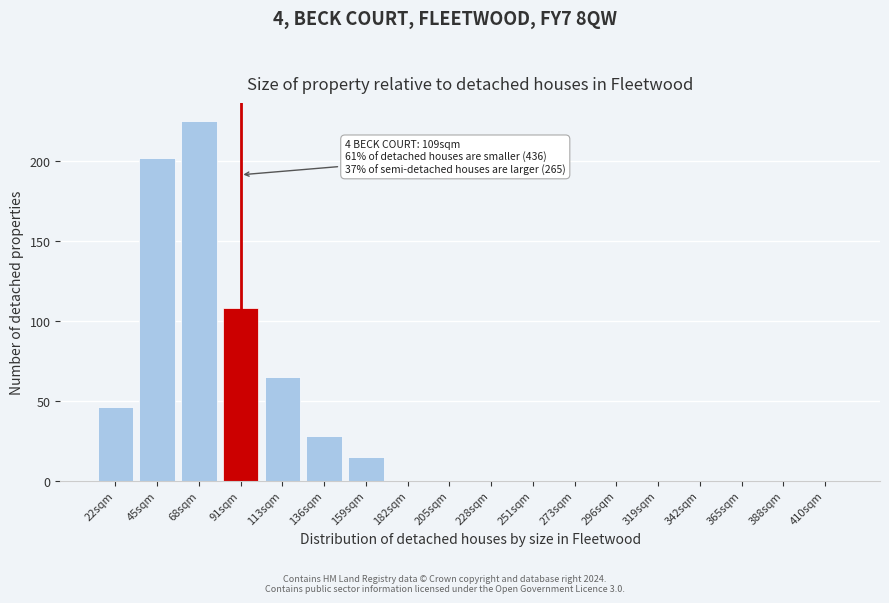

Reading left to right, list all the values displayed in this chart.

22sqm=46	45sqm=202	68sqm=225	91sqm=108	113sqm=65	136sqm=28	159sqm=15	182sqm=0	205sqm=0	228sqm=0	251sqm=0	273sqm=0	296sqm=0	319sqm=0	342sqm=0	365sqm=0	388sqm=0	410sqm=0